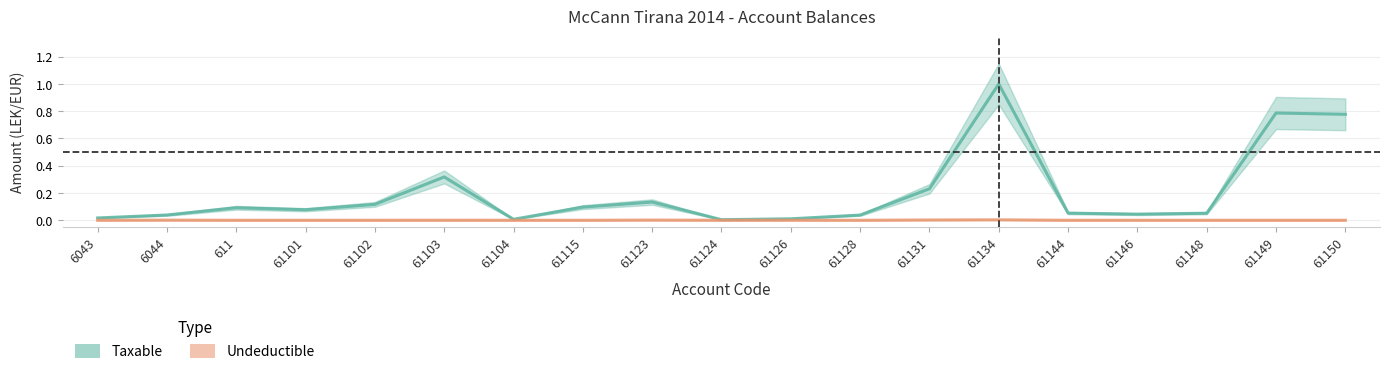

Reading right to left, transcribe all the data shown in this chart.

Taxable: 61150=0.8	61149=0.8	61148=0.1	61146=0.0	61144=0.1	61134=1.0	61131=0.2	61128=0.0	61126=0.0	61124=0.0	61123=0.1	61115=0.1	61104=0.0	61103=0.3	61102=0.1	61101=0.1	611=0.1	6044=0.0	6043=0.0
Undeductible: 61150=0.0	61149=0.0	61148=0.0	61146=0.0	61144=0.0	61134=0.0	61131=0.0	61128=0.0	61126=0.0	61124=0.0	61123=0.0	61115=0.0	61104=0.0	61103=0.0	61102=0.0	61101=0.0	611=0.0	6044=0.0	6043=0.0